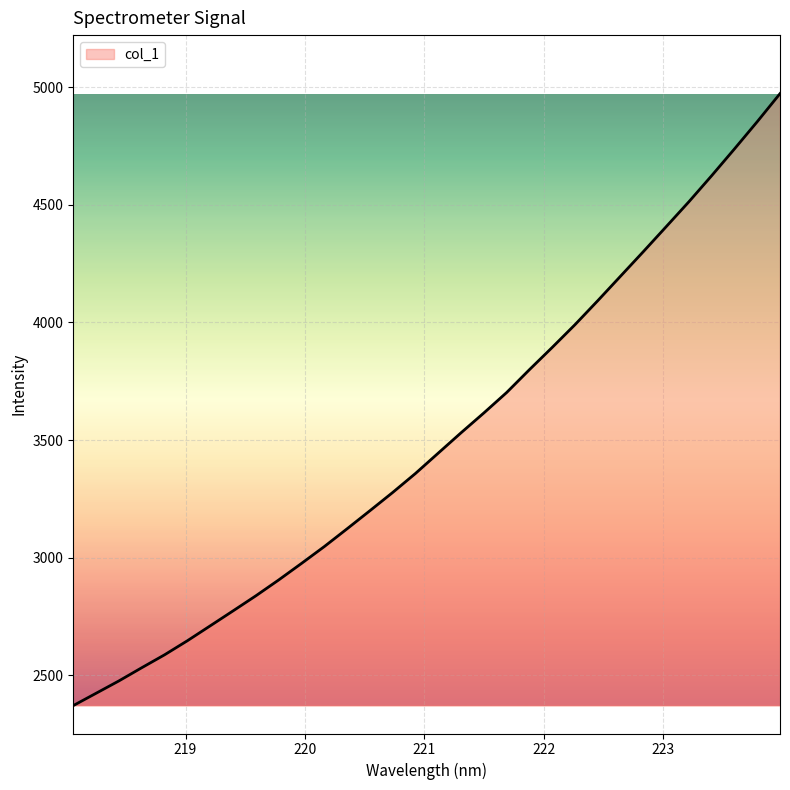

What is the smallest value displayed?

2372.0